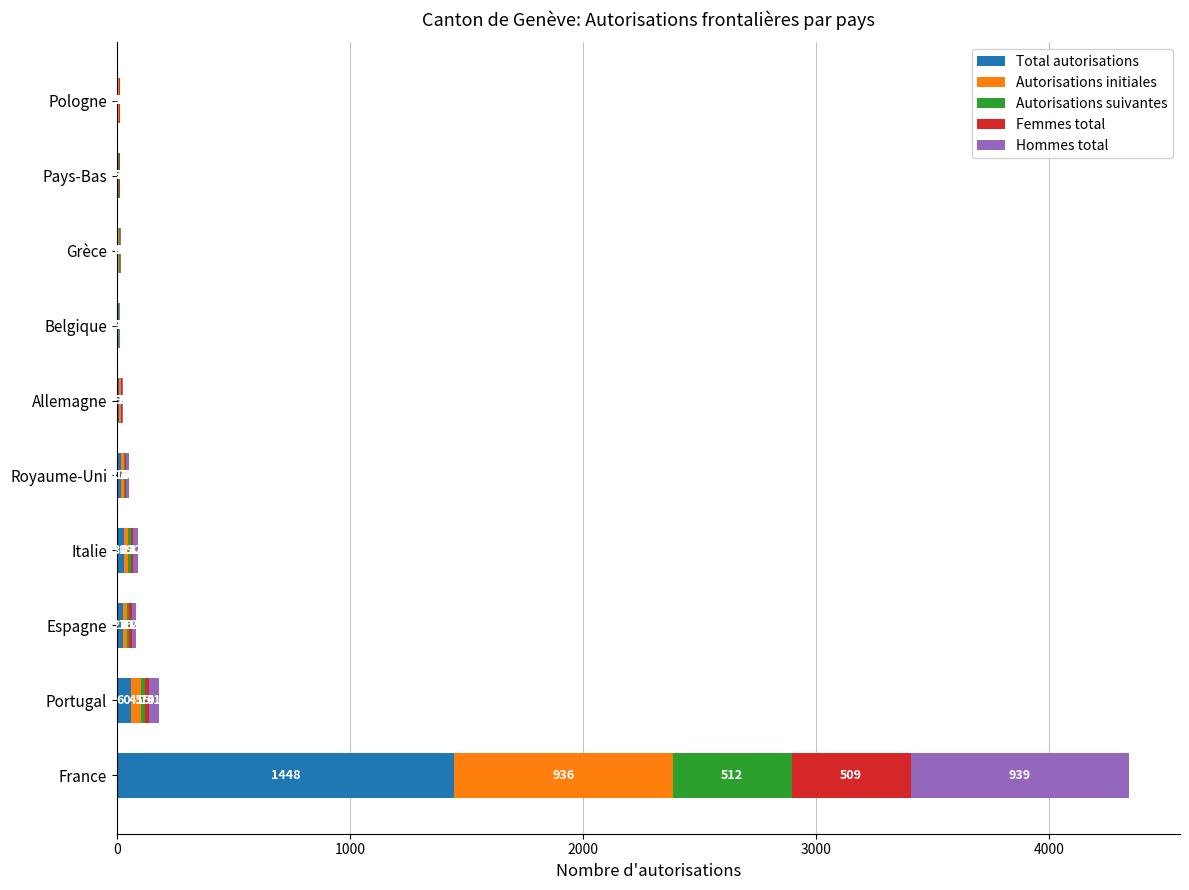

What are all the series names shown in the legend?

Total autorisations, Autorisations initiales, Autorisations suivantes, Femmes total, Hommes total